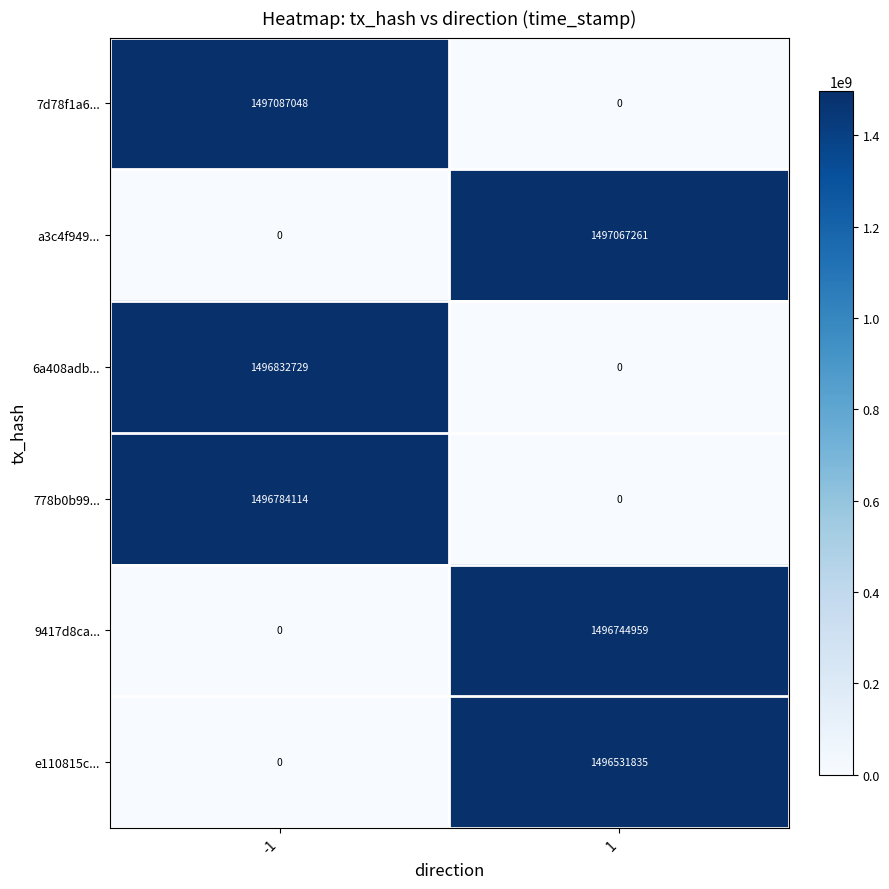

What is the spread (max minus min) of values at -1?

1497087048